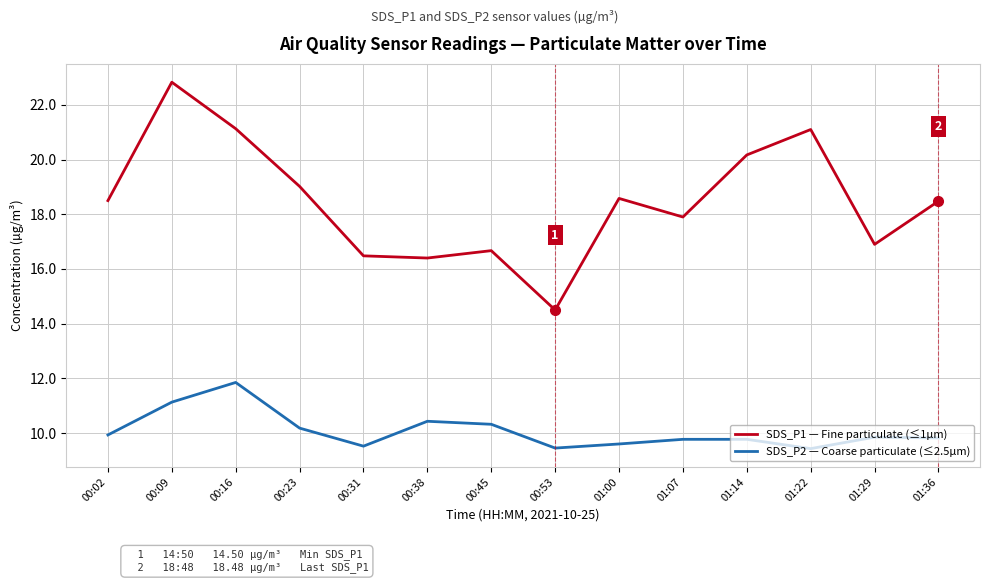

Rank the series by their maximum value, from highest to lowest.

SDS_P1 — Fine particulate (≤1µm), SDS_P2 — Coarse particulate (≤2.5µm)